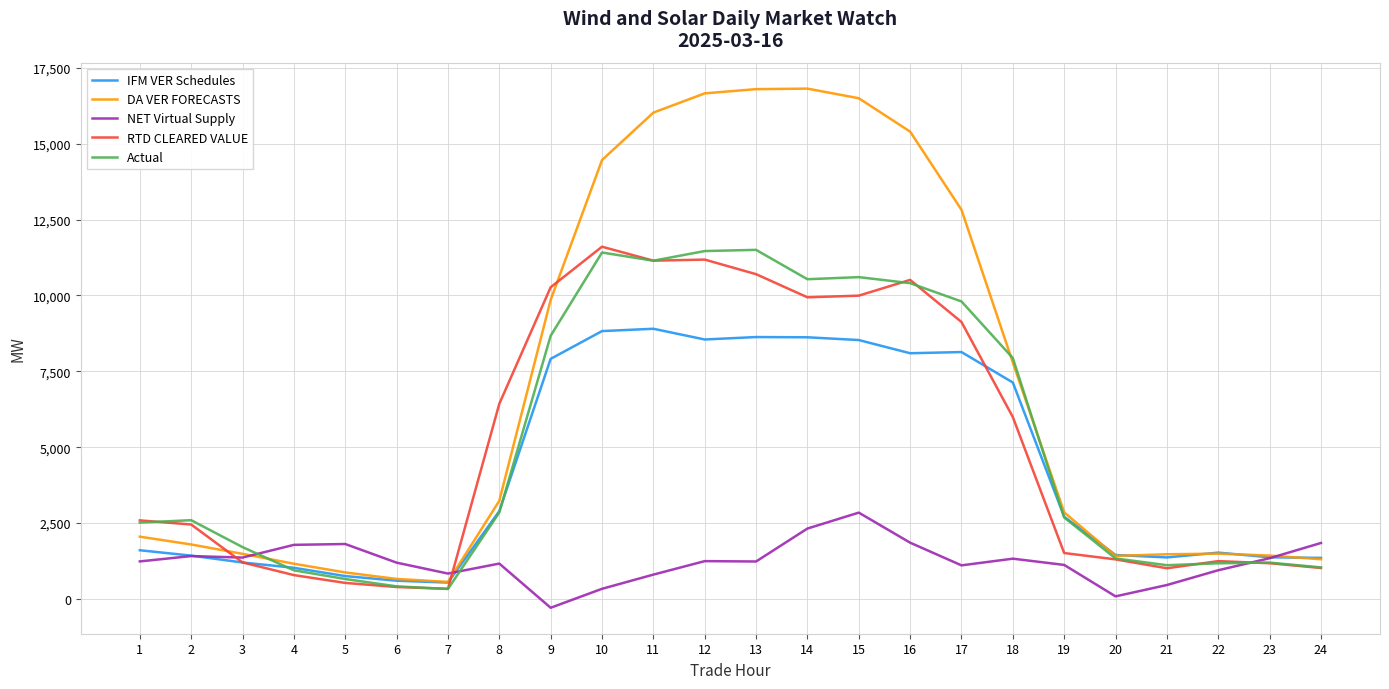

What is the approximate value of DA VER FORECASTS at 4?

1162.0